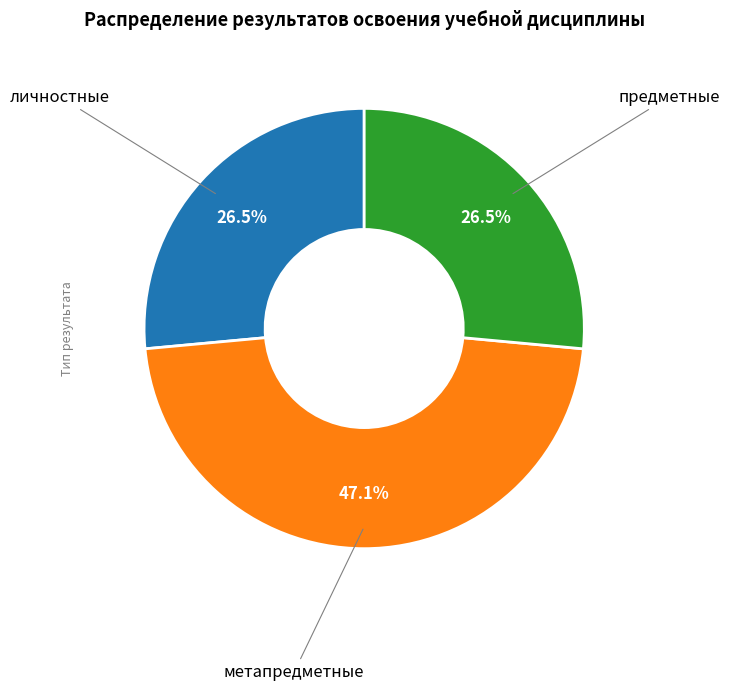

Does any single category account for the majority?

No